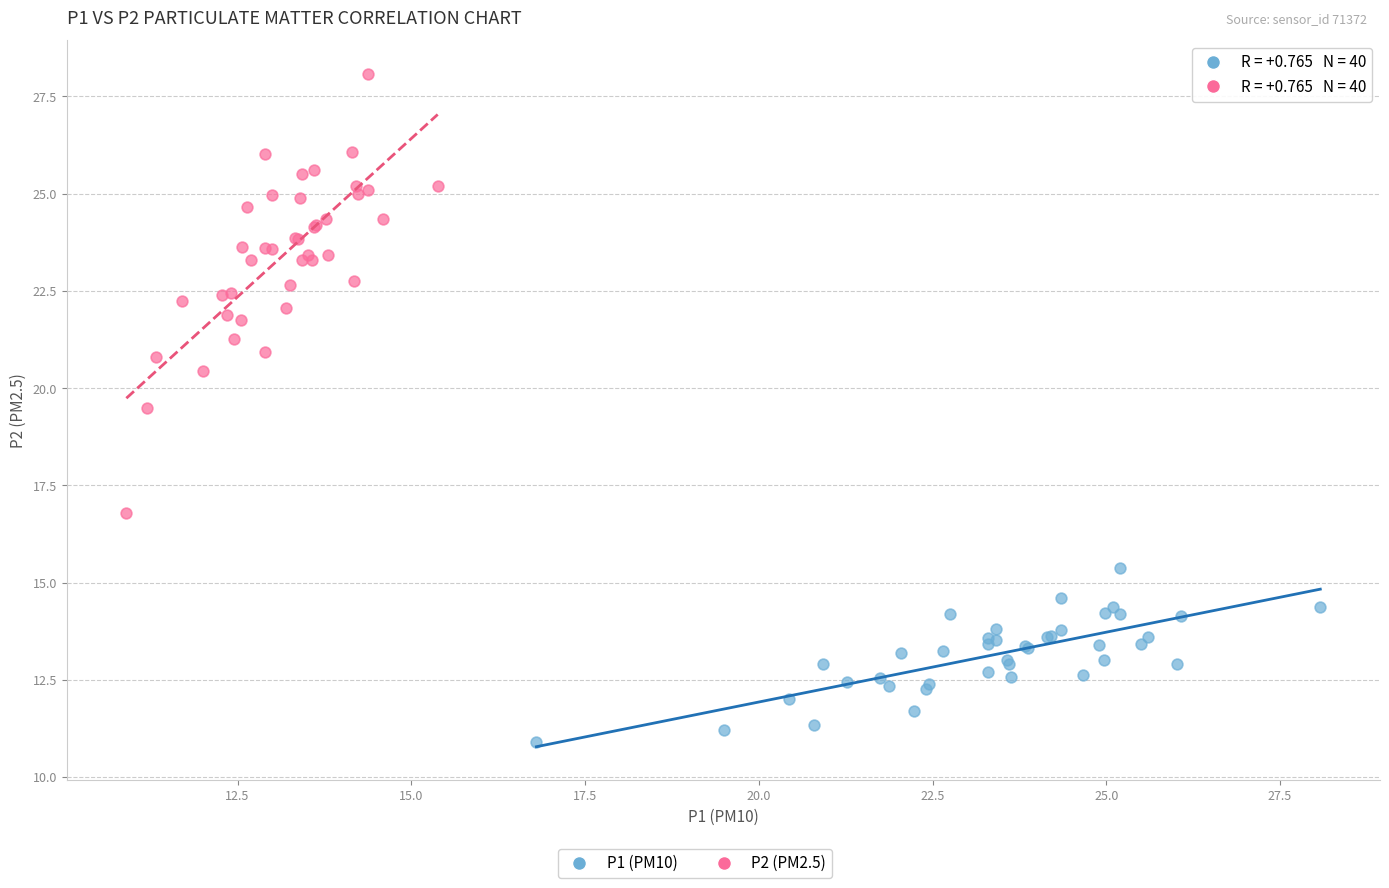

Which series has the widest spread of Y values?

P2 (PM2.5)